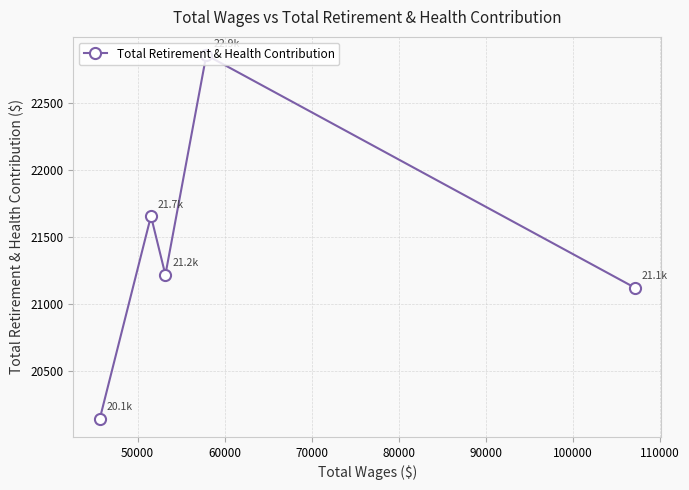

What is the value of the 1st point from the left?

20145